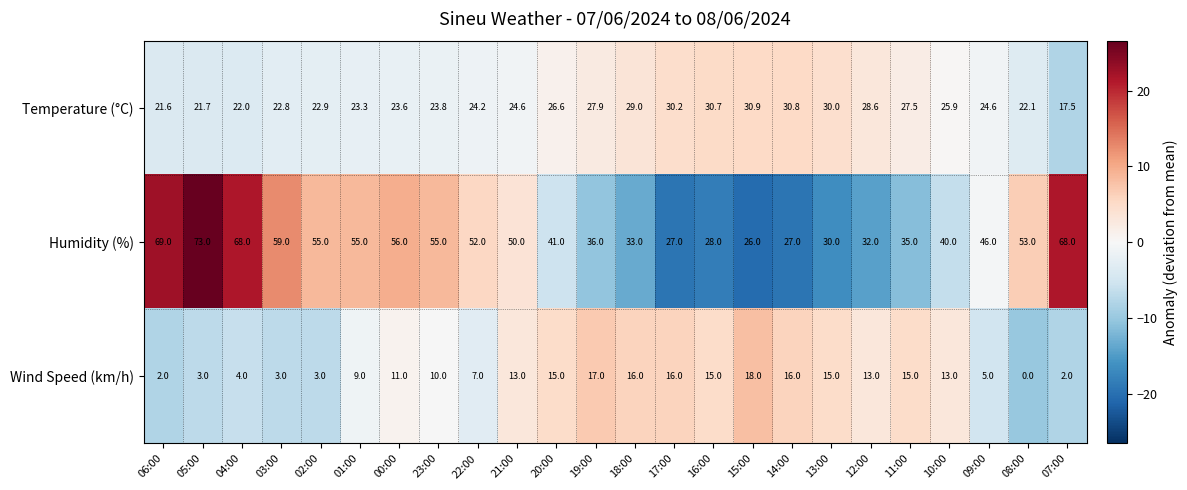

What value does the Humidity (%) series have at 10:00?

40.0